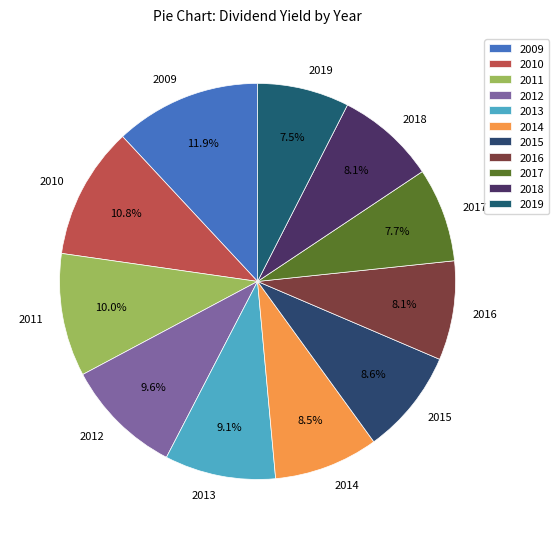

To the nearest percent, what portion does 2012 represent?

10%